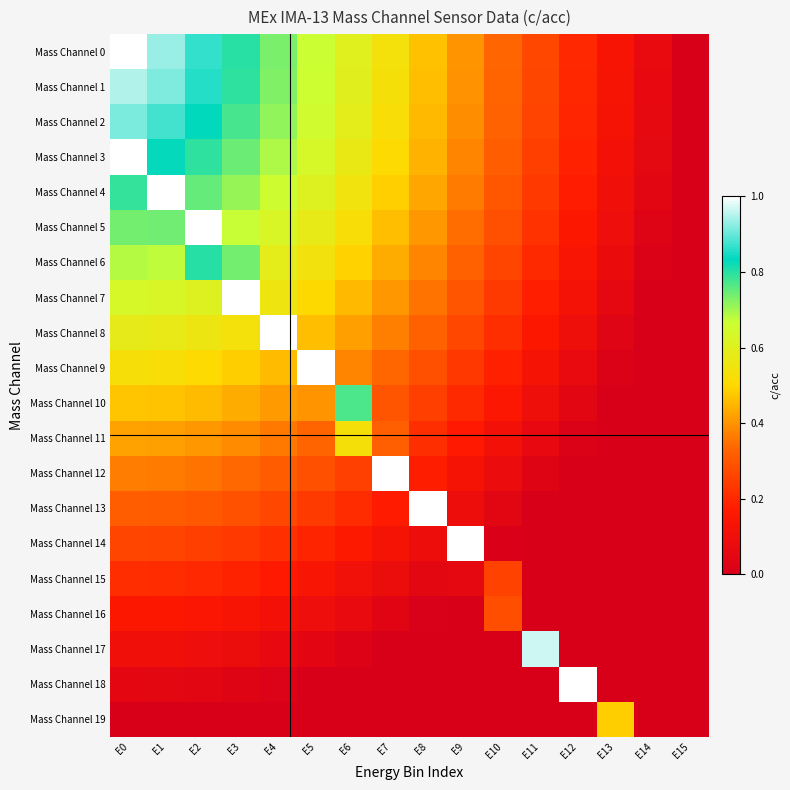

What is the difference between the highest and lowest values at E4?

1.0